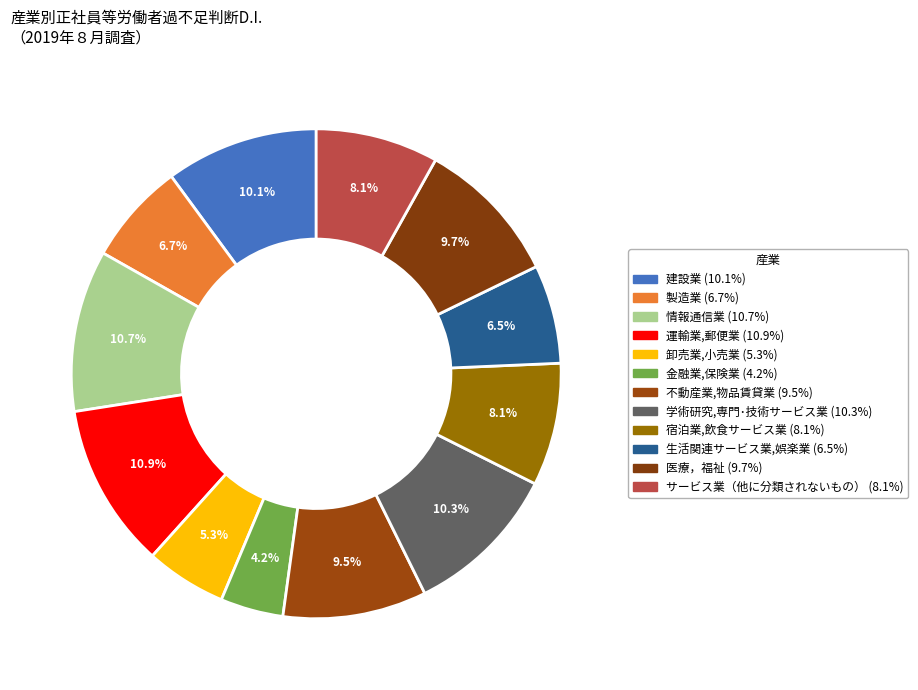

Which slice is the smallest?

金融業,保険業